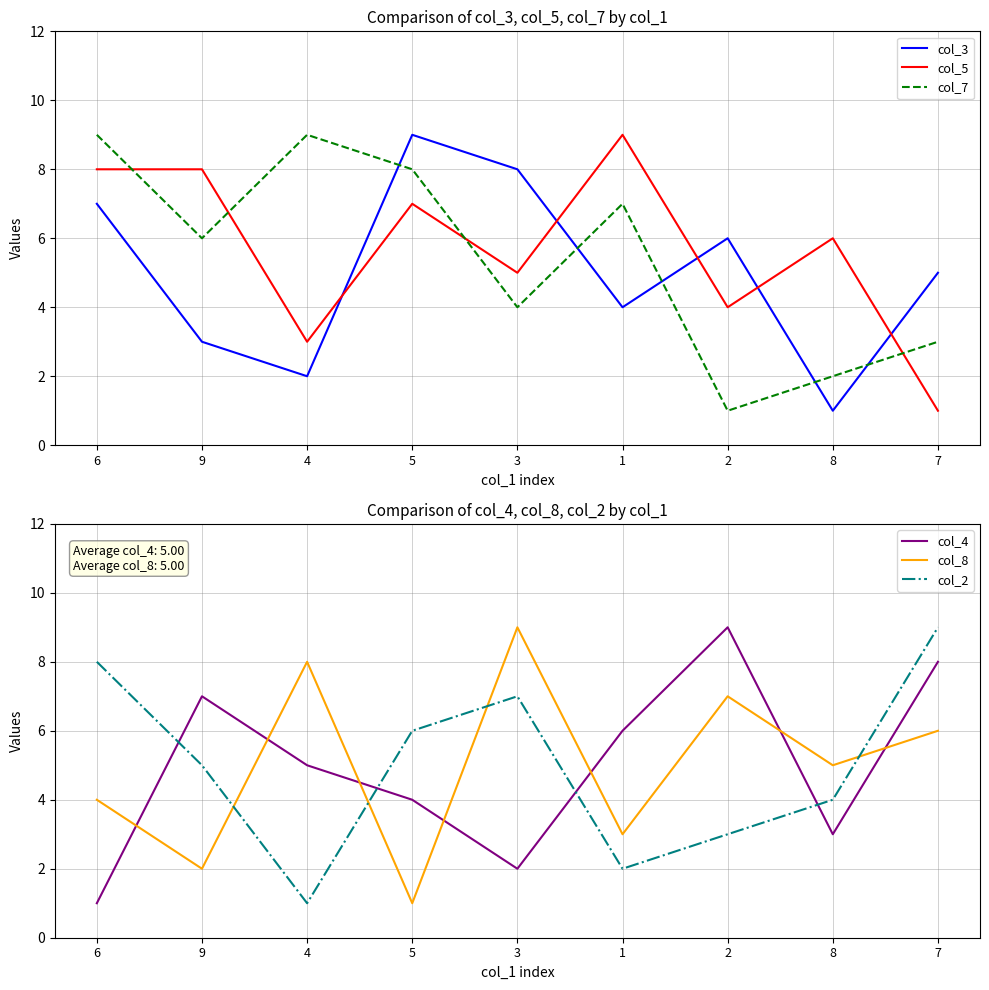

Reading left to right, what are all the values shown in this chart?

col_3: 7	3	2	9	8	4	6	1	5
col_5: 8	8	3	7	5	9	4	6	1
col_7: 9	6	9	8	4	7	1	2	3
col_4: 1	7	5	4	2	6	9	3	8
col_8: 4	2	8	1	9	3	7	5	6
col_2: 8	5	1	6	7	2	3	4	9